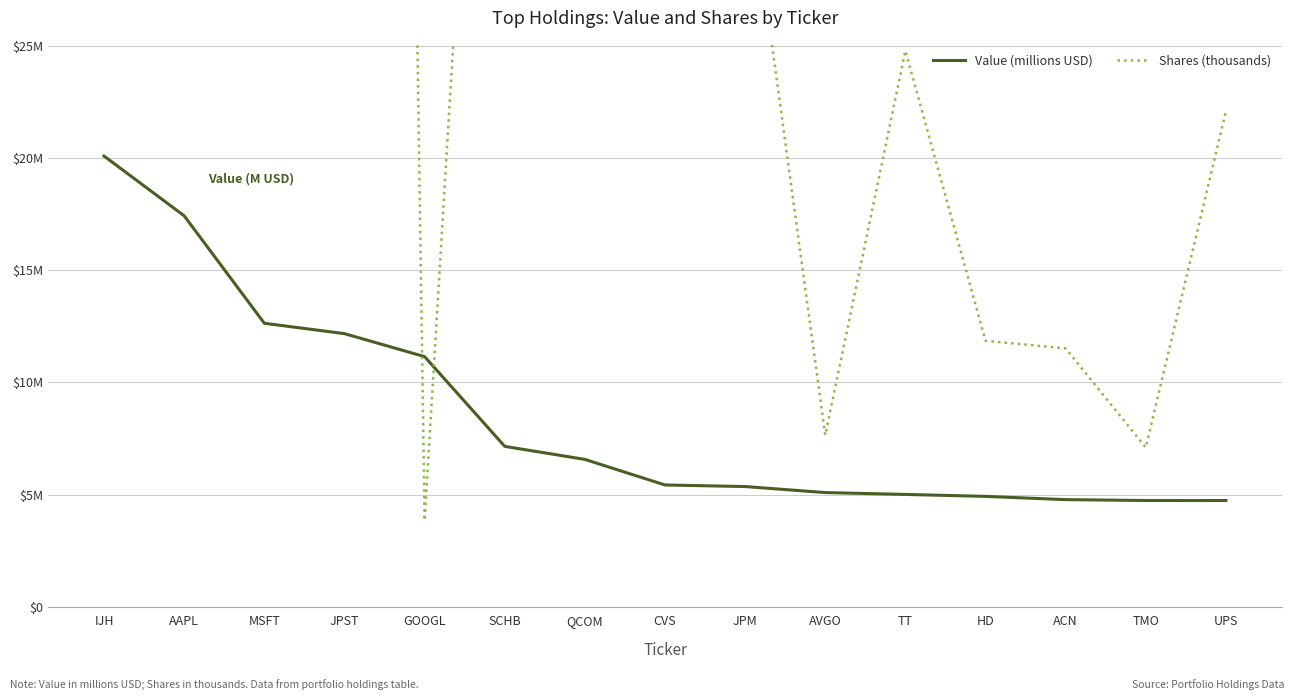

What is the total value across all series at GOOGL?

15.0